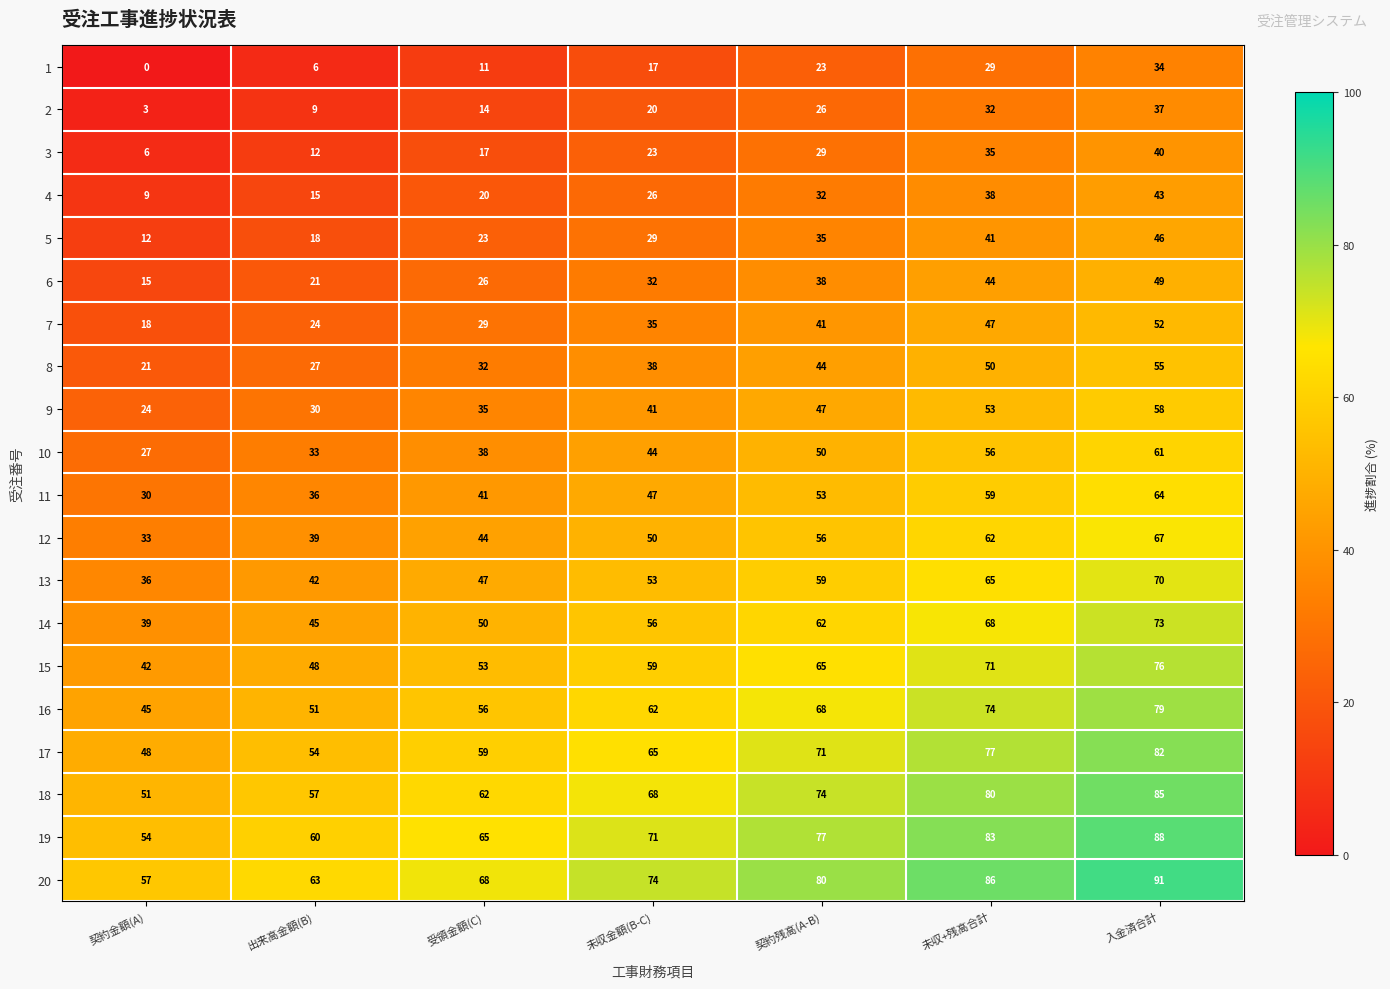

Is the value of 7 at 入金済合計 greater than the value of 3 at 未収+残高合計?

Yes